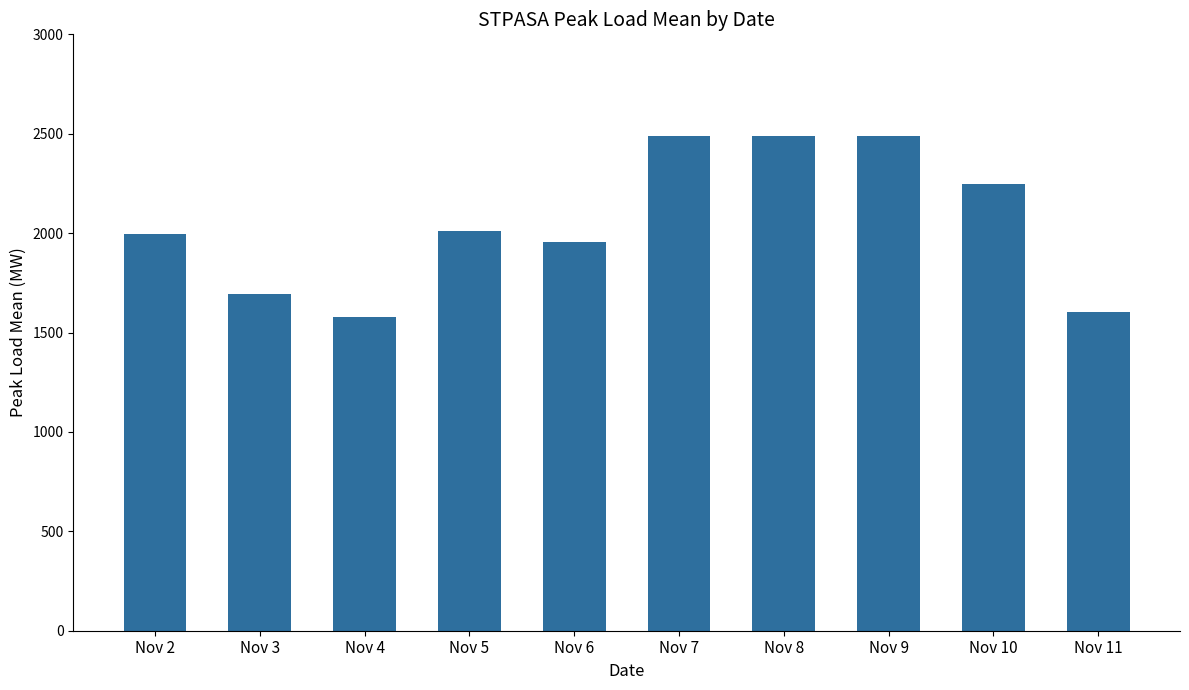

Approximately how many times larger is the value at Nov 3 compared to Nov 5?

0.8